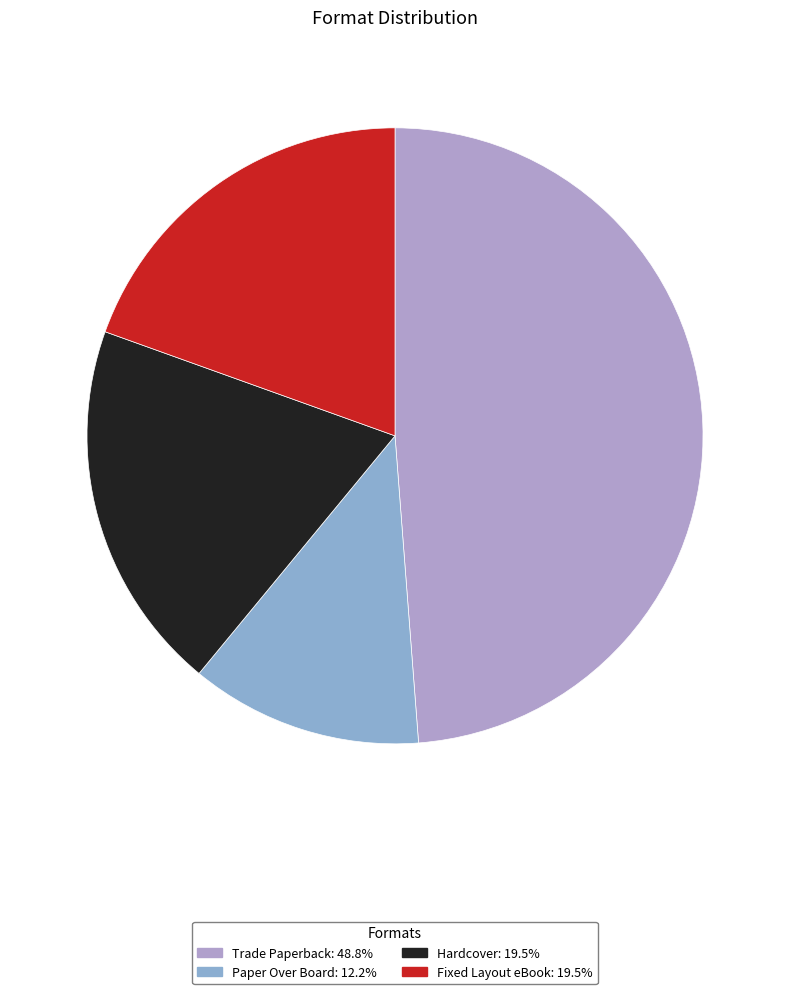

How many slices are in this pie chart?

4